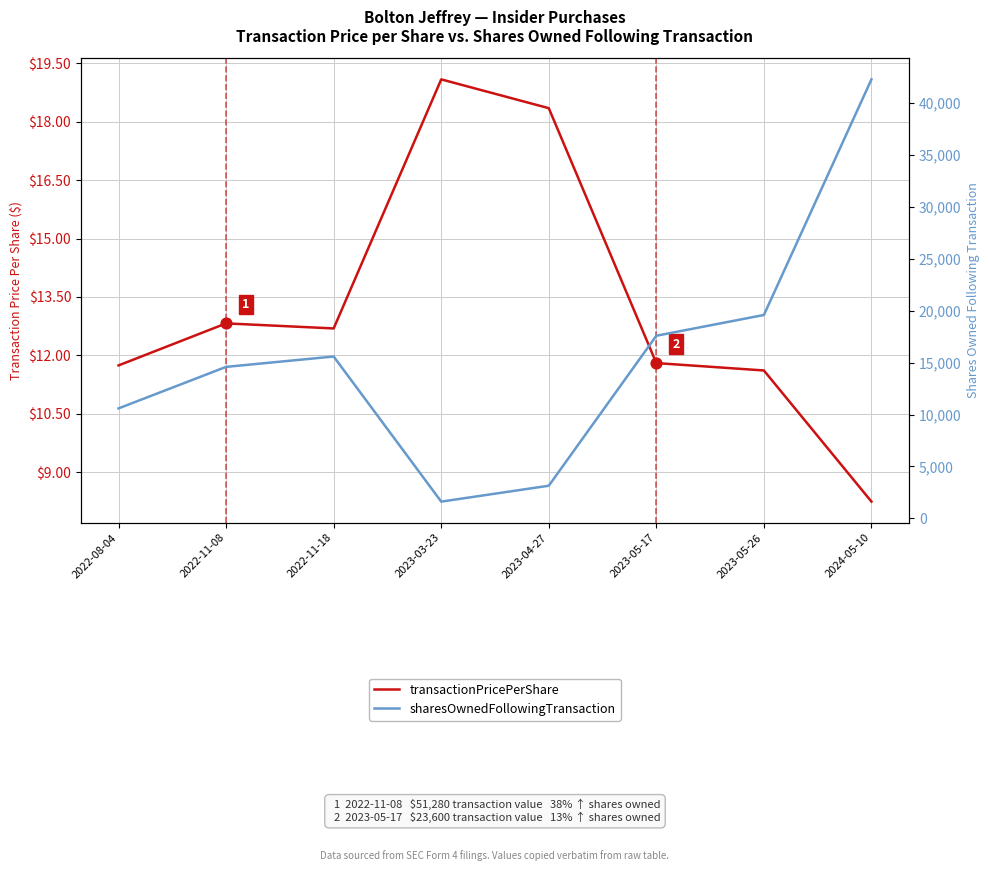

Which series has the largest total across all categories?

sharesOwnedFollowingTransaction